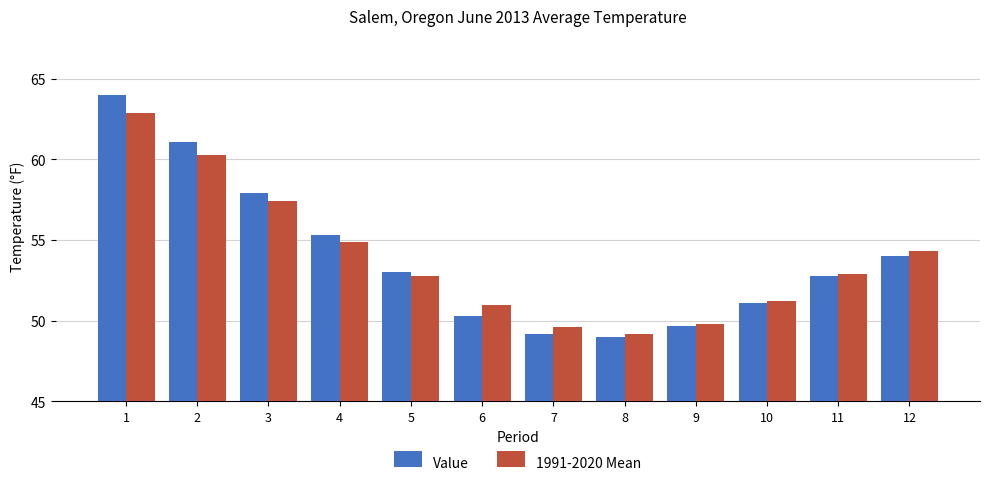

How many values in the 1991-2020 Mean series are below 52?

5